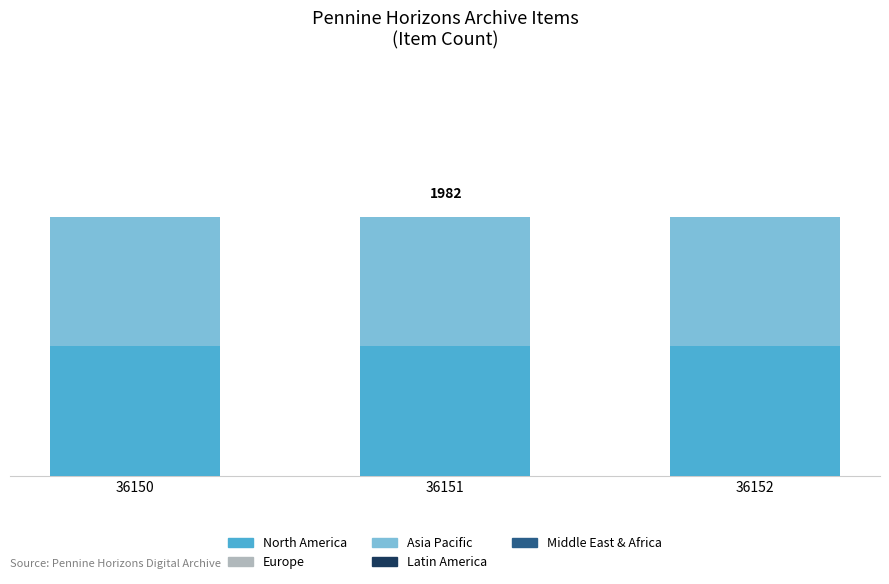

How many groups of bars are there?

3